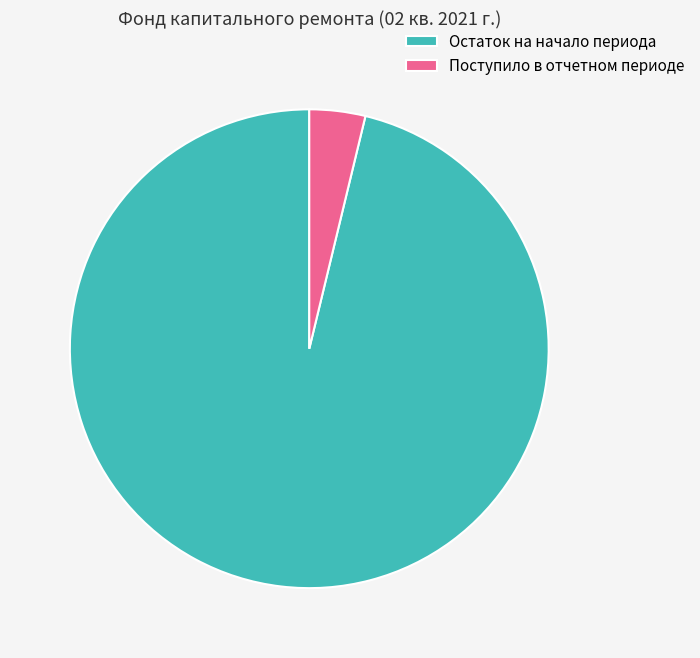

What is the largest slice in the pie chart?

Остаток на начало периода